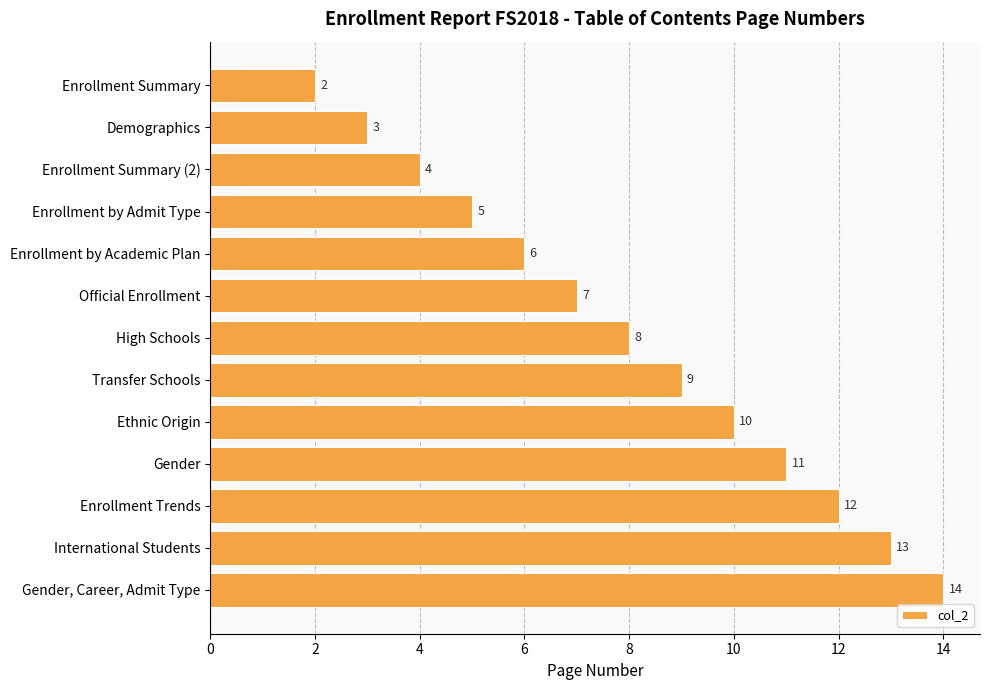

What is the sum of all values?

104